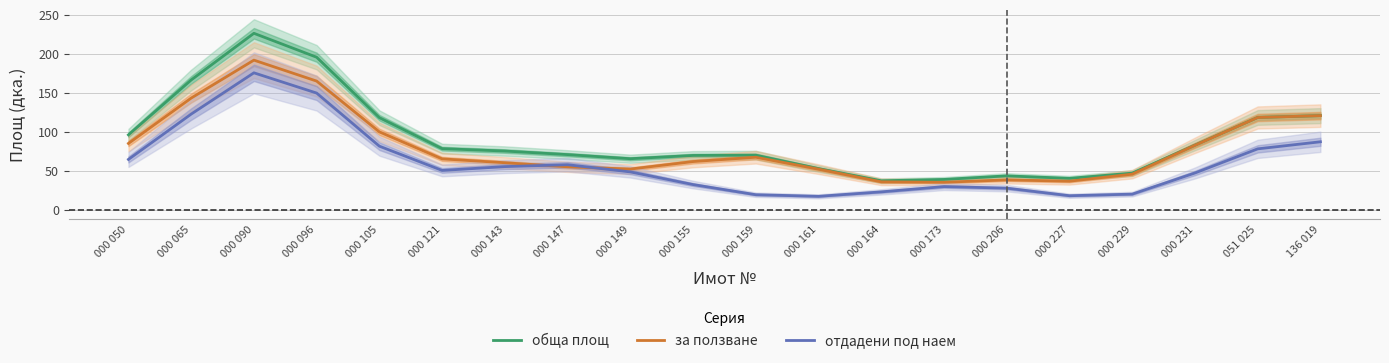

List the series in order of their overall mean, lowest first.

отдадени под наем, за ползване, обща площ